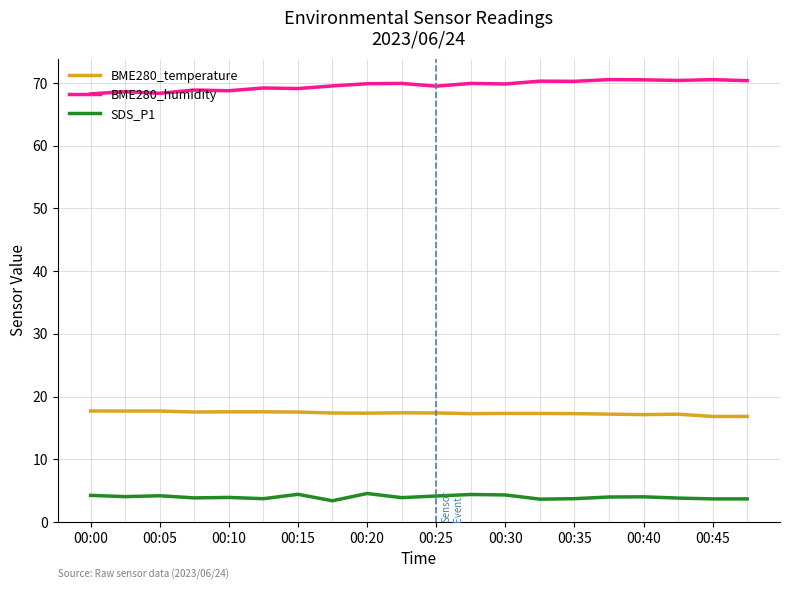

List the series in order of their overall mean, lowest first.

SDS_P1, BME280_temperature, BME280_humidity